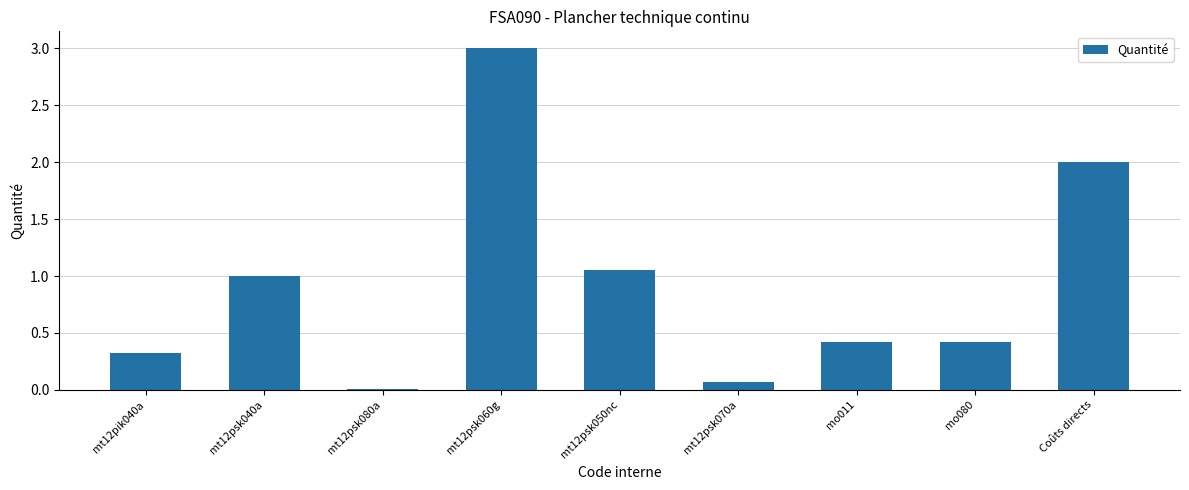

The chart shows a value of 0.0 at mt12psk080a. True or false?

True